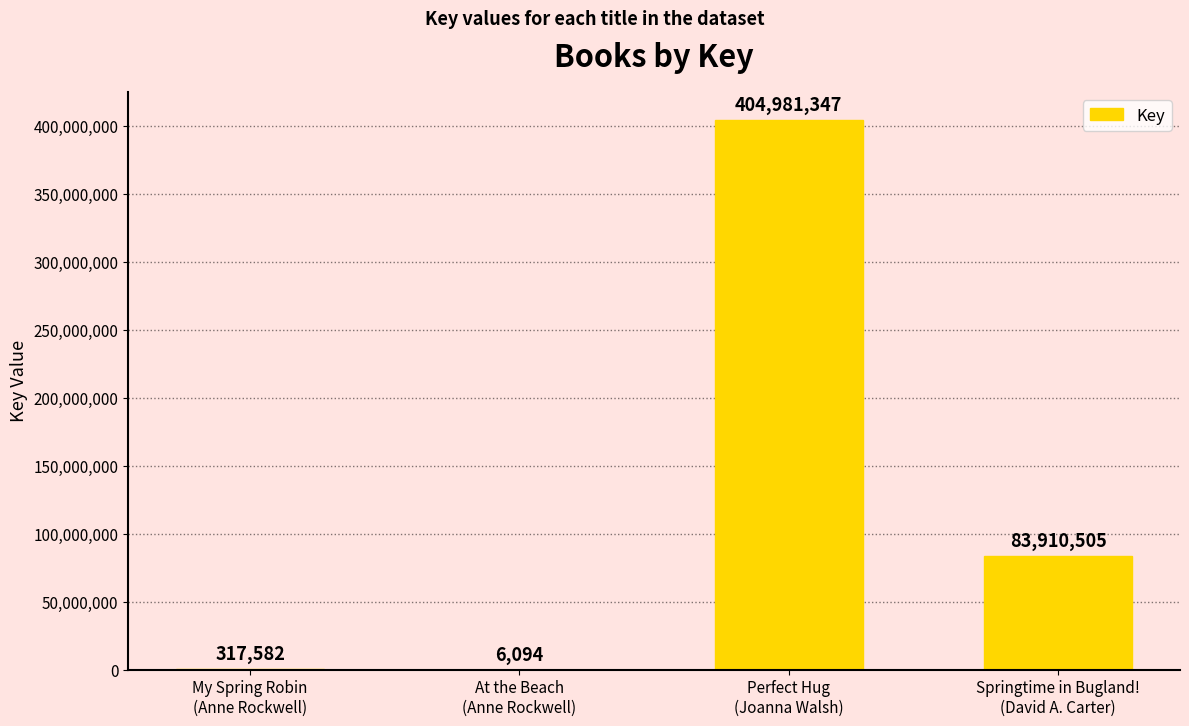

What is the greatest value displayed?

404981347